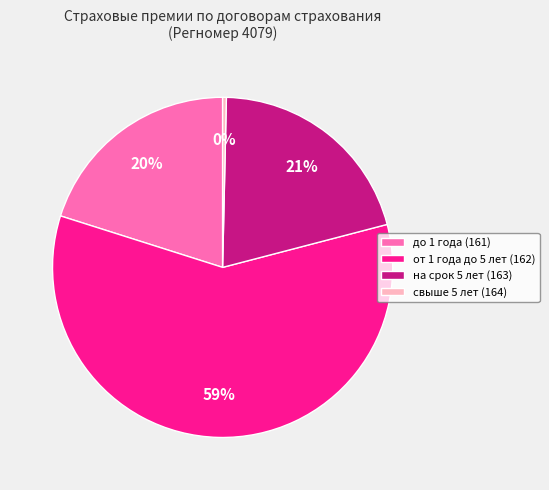

Between на срок 5 лет (163) and от 1 года до 5 лет (162), which is larger?

от 1 года до 5 лет (162)